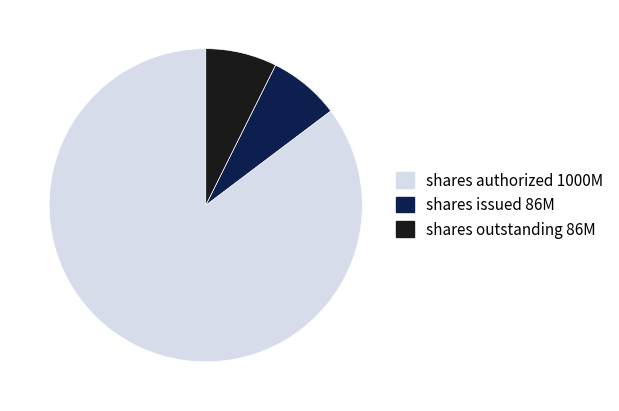

Count the number of slices in the pie.

3